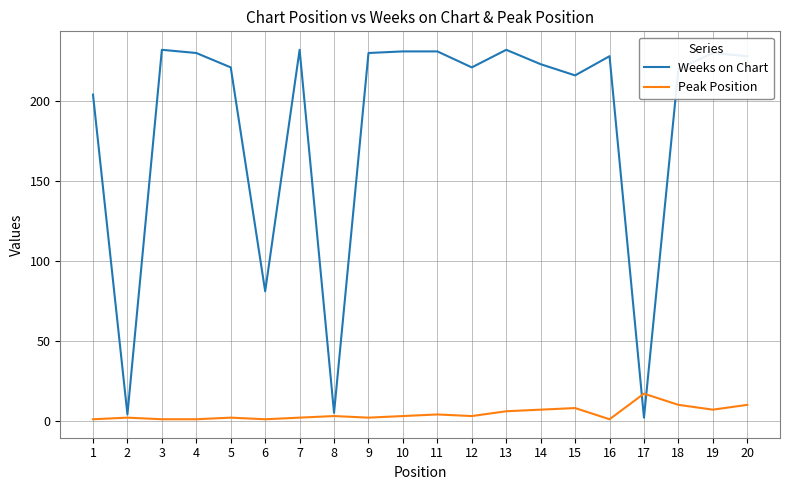

At which label does Peak Position reach its peak?

17